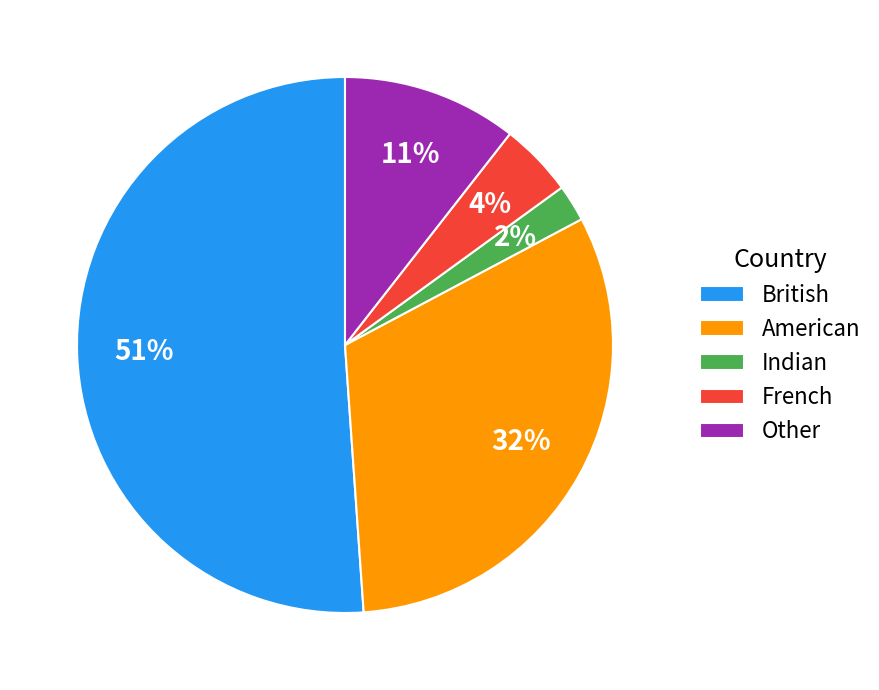

How many segments does this pie chart have?

5